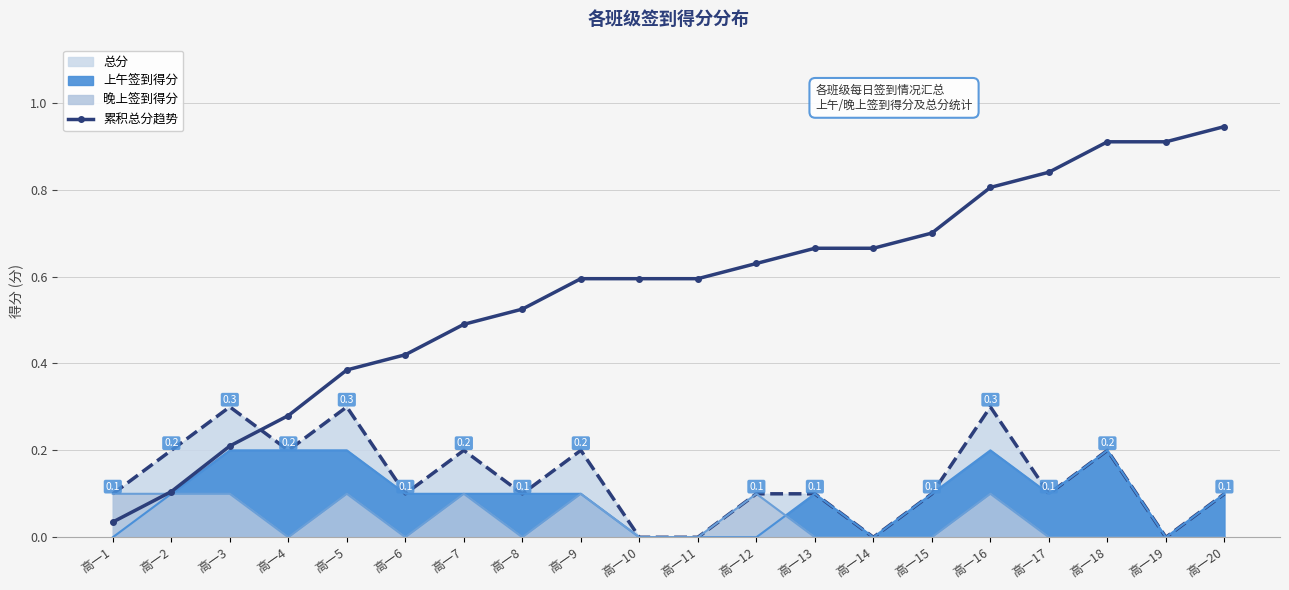

How many lines are shown in the chart?

1